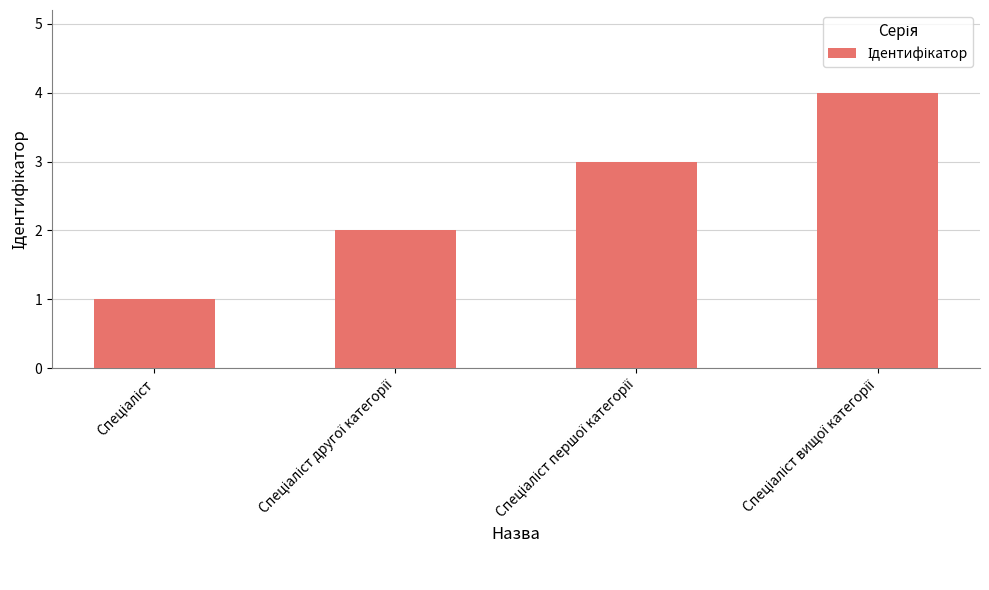

What is the maximum value shown in the chart?

4